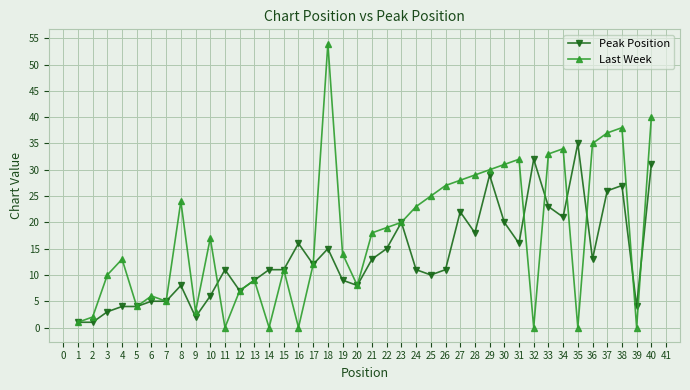

What is the difference between the maximum and minimum values in the Last Week series?

54